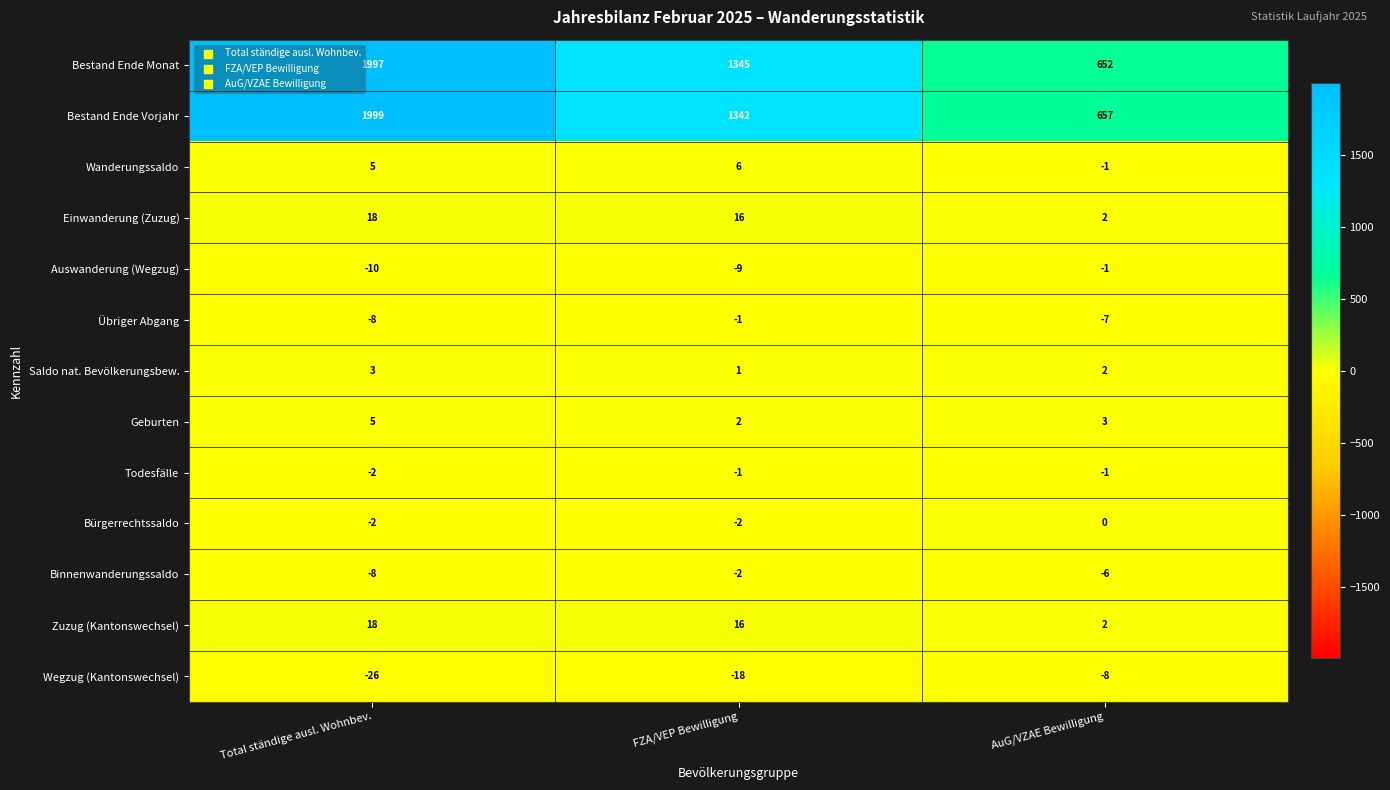

Between Total ständige ausl. Wohnbev. and AuG/VZAE Bewilligung, which series saw the biggest shift?

Bestand Ende Monat